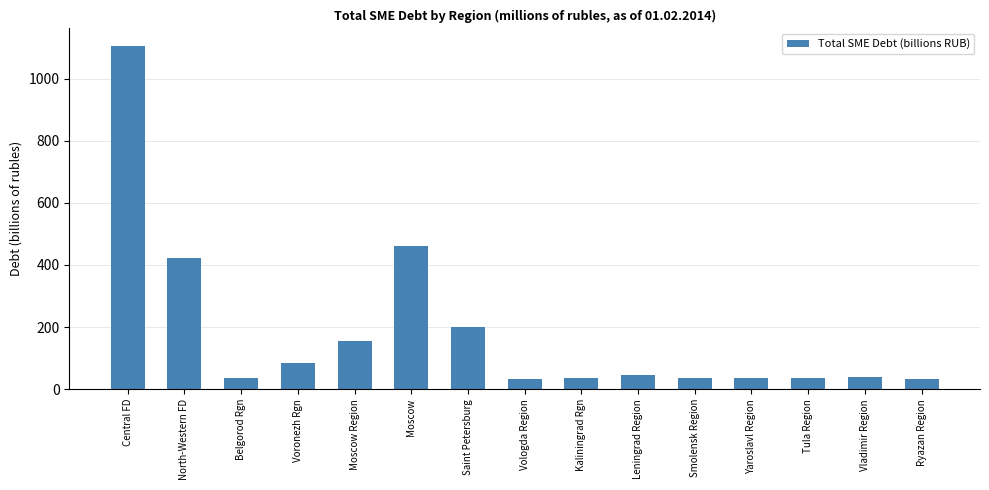

What is the label of the 15th bar from the right?

Central FD